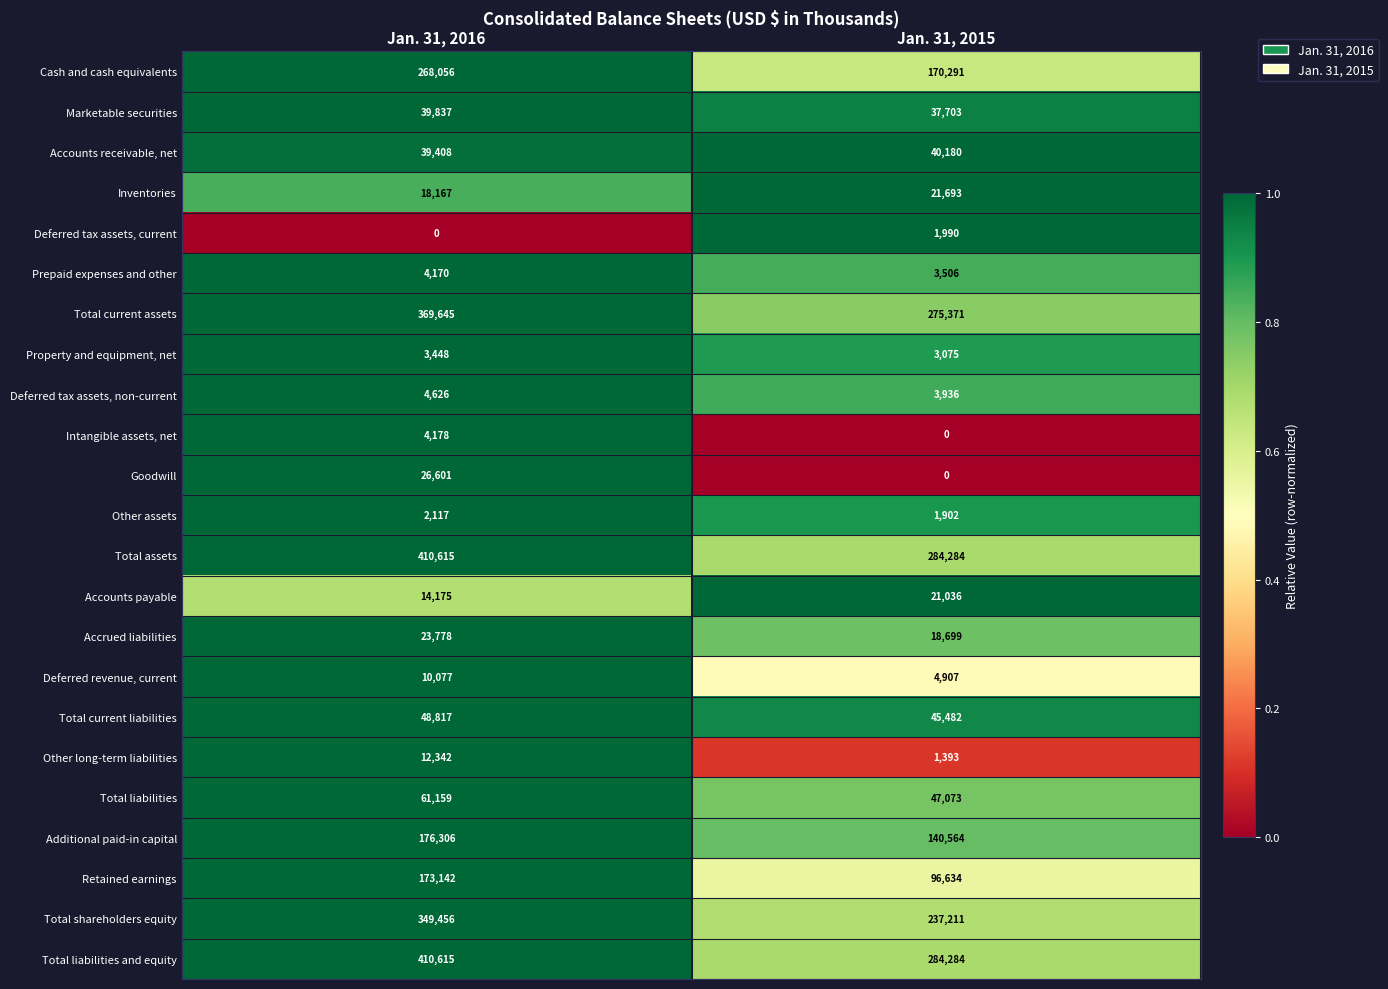

What is the difference between the maximum and minimum values in the Additional paid-in capital series?

35742